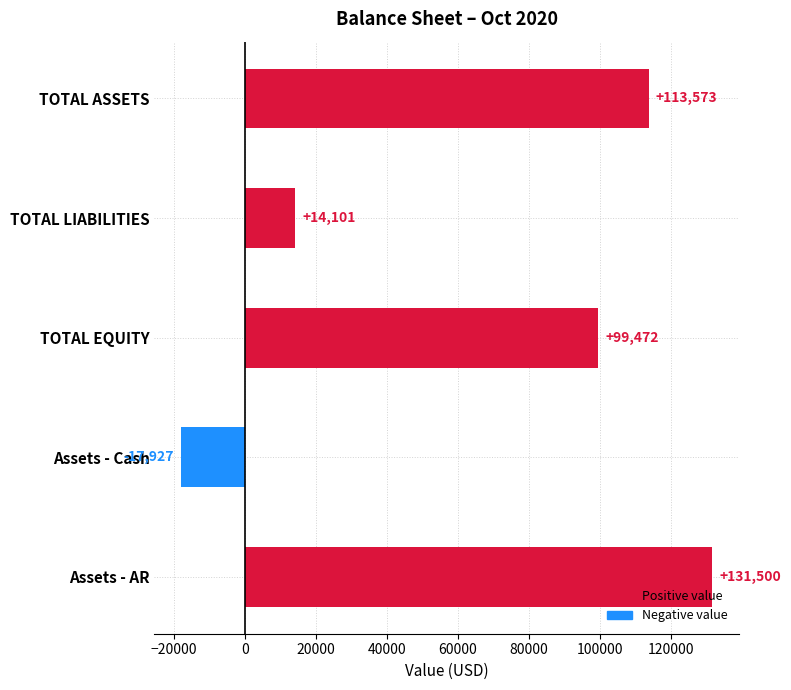

What is the greatest value displayed?

131500.0